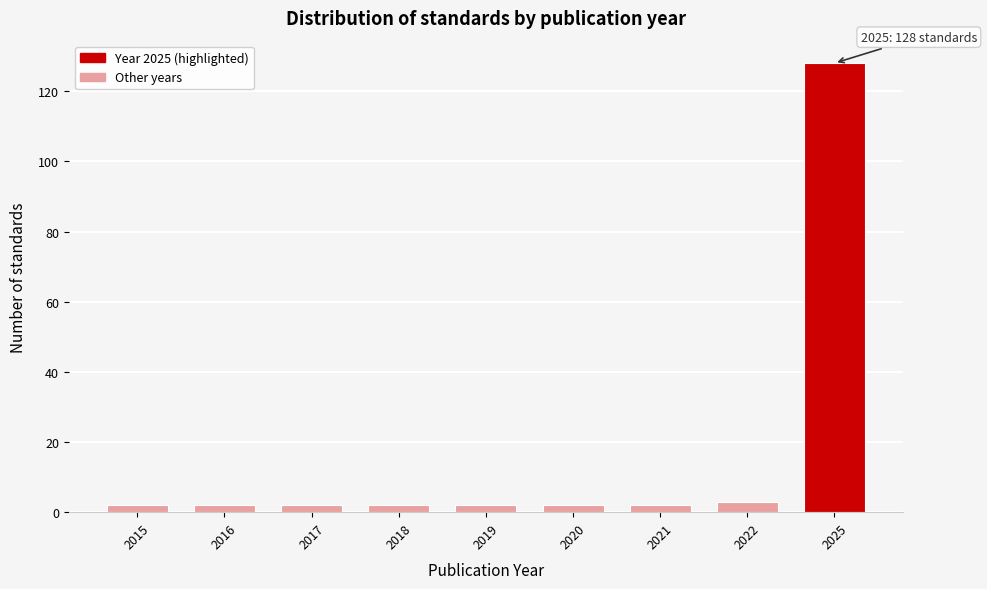

Reading right to left, list all the values displayed in this chart.

2025=128	2022=3	2021=2	2020=2	2019=2	2018=2	2017=2	2016=2	2015=2